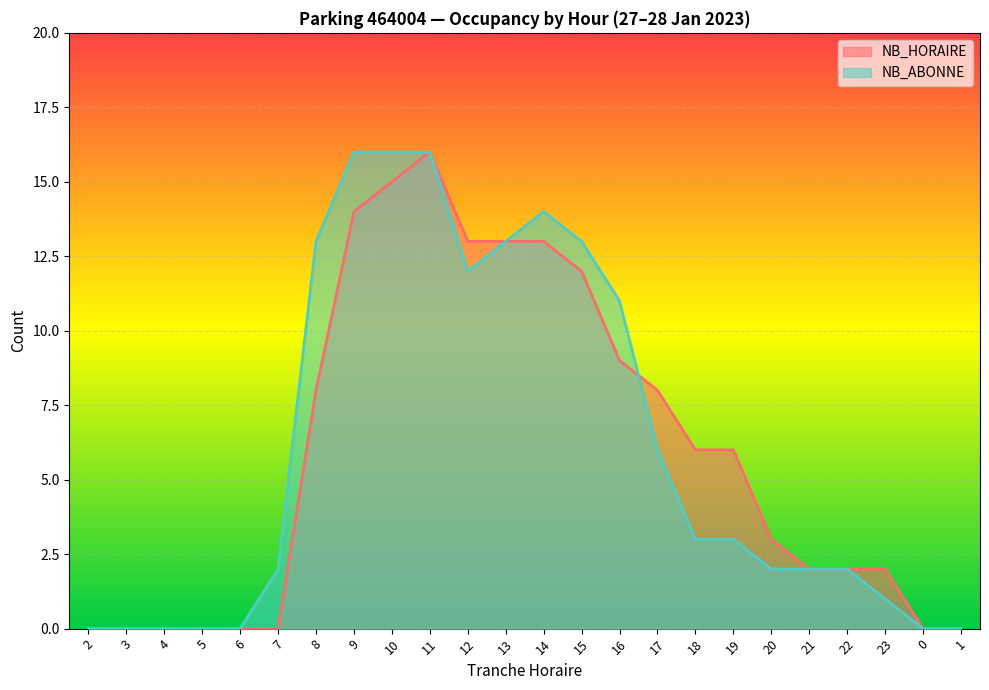

The value of NB_ABONNE at 0 is -7. True or false?

False